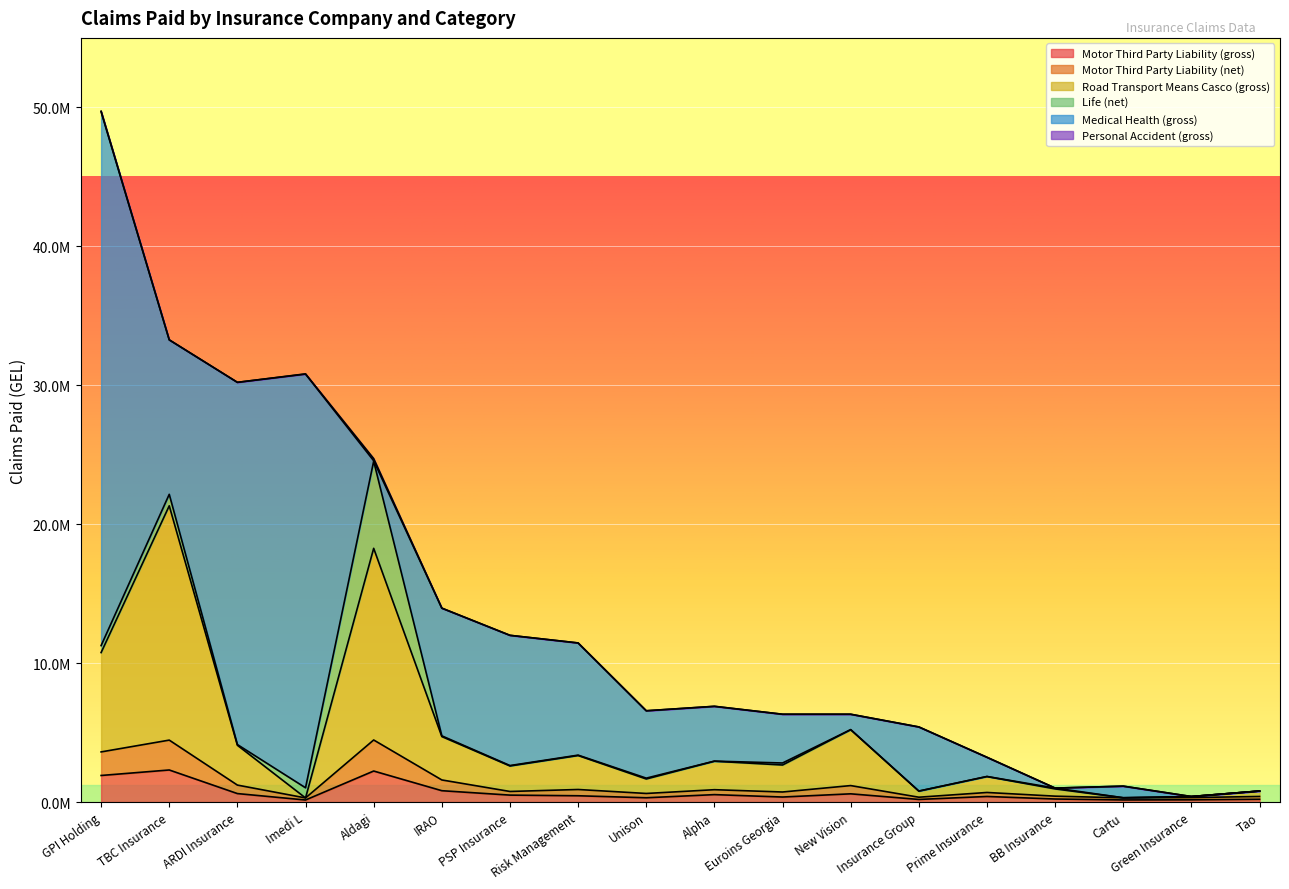

True or false: Motor Third Party Liability (net) has more than 2 points higher than both neighbors.

True